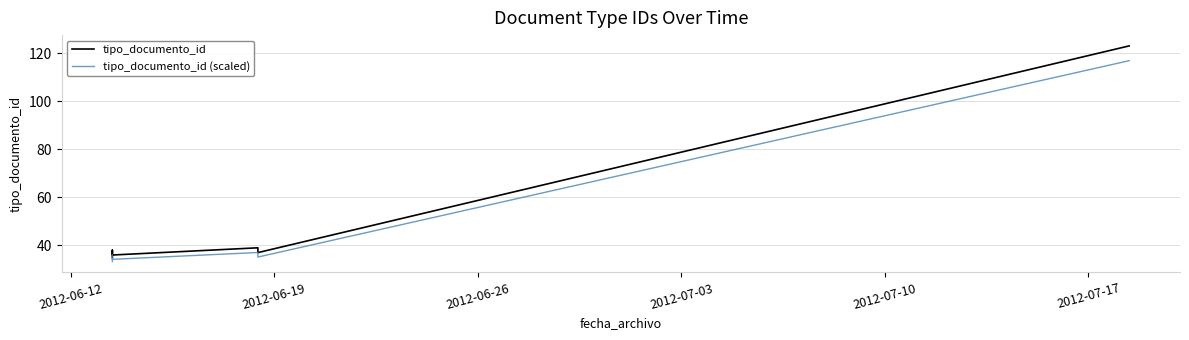

At how many categories does at least one series exceed 35?

5